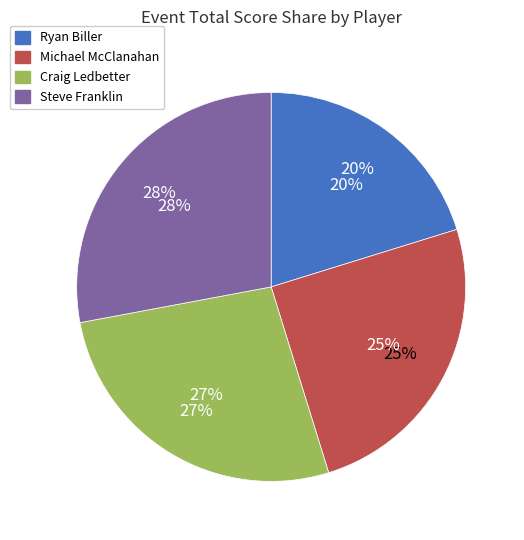

The Craig Ledbetter slice represents 27% of the pie. True or false?

True